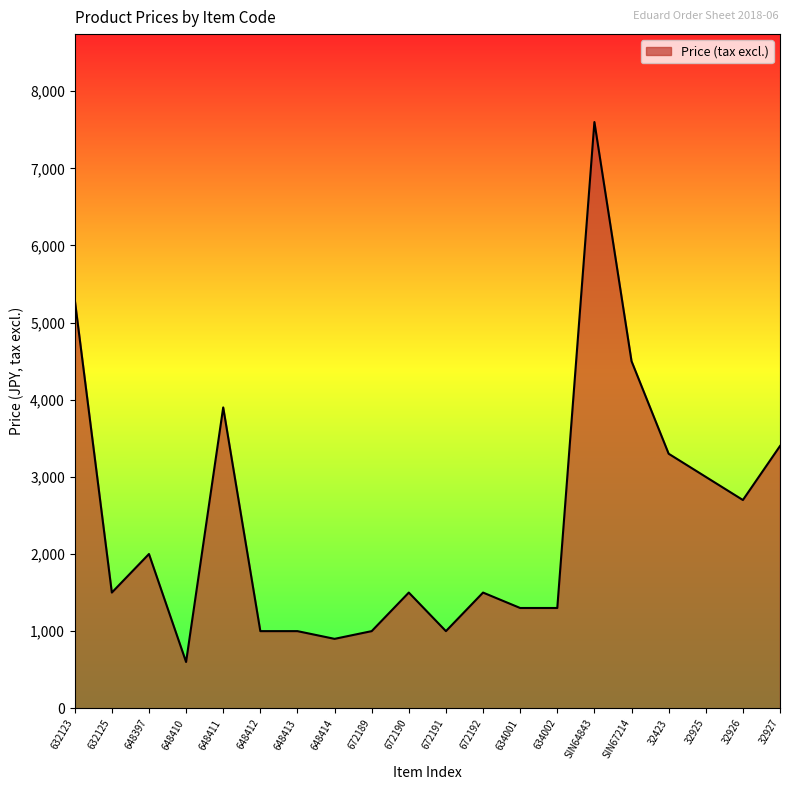

What is the greatest value displayed?

7600